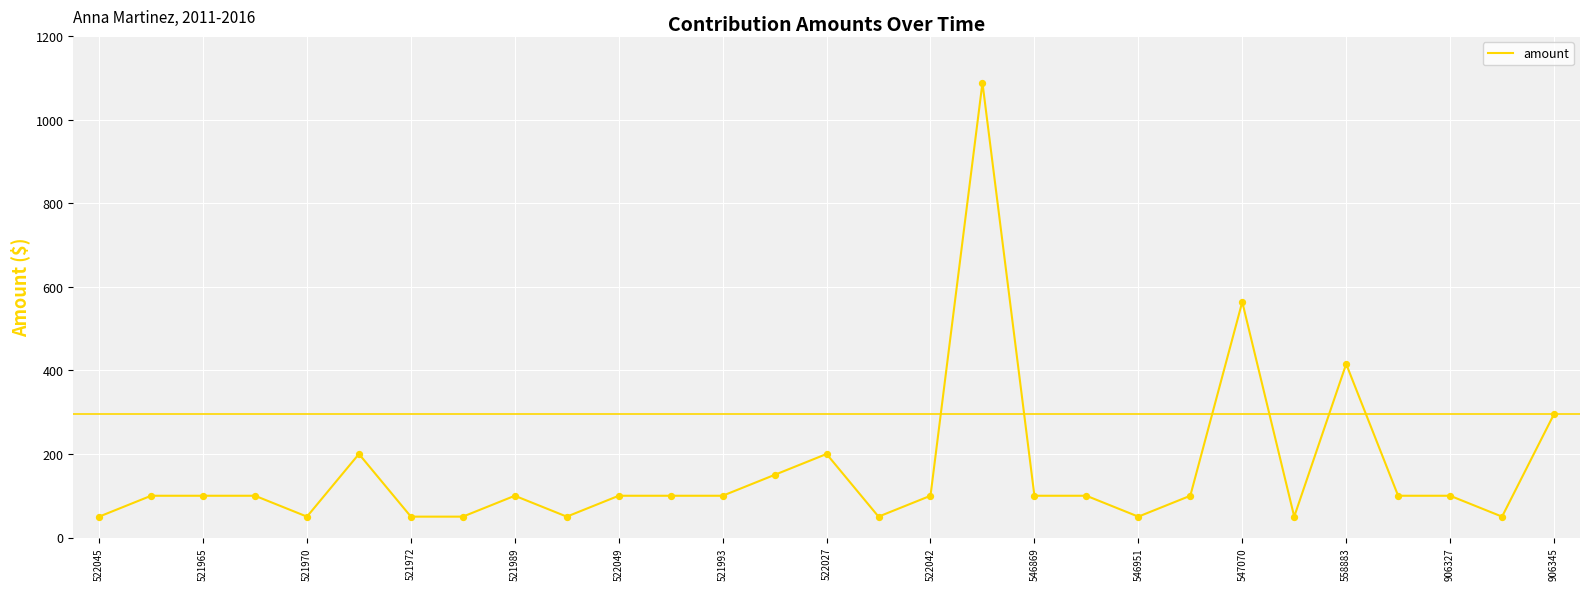

What is the minimum value shown in the chart?

50.0